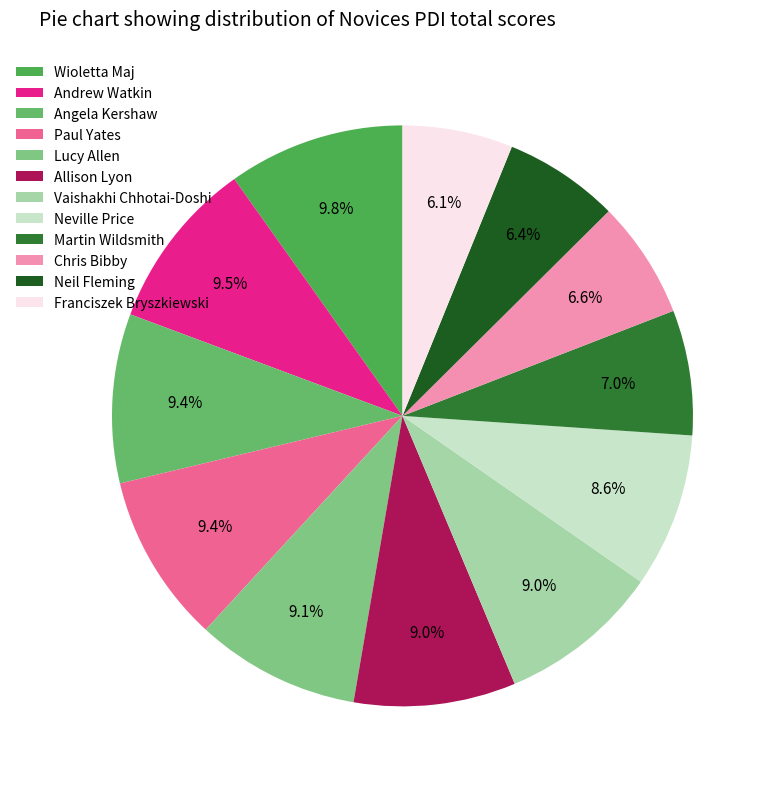

Rank the categories by value from highest to lowest.

Wioletta Maj, Andrew Watkin, Angela Kershaw, Paul Yates, Lucy Allen, Allison Lyon, Vaishakhi Chhotai-Doshi, Neville Price, Martin Wildsmith, Chris Bibby, Neil Fleming, Franciszek Bryszkiewski